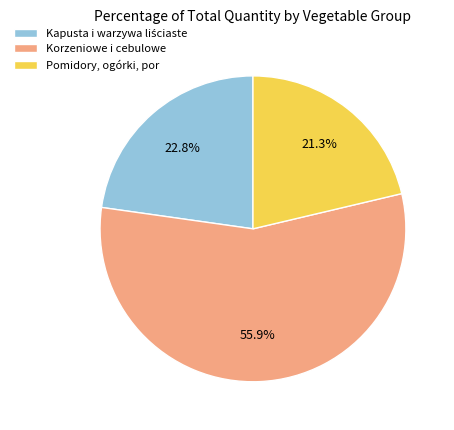

Which category has the biggest portion of the pie?

Korzeniowe i cebulowe